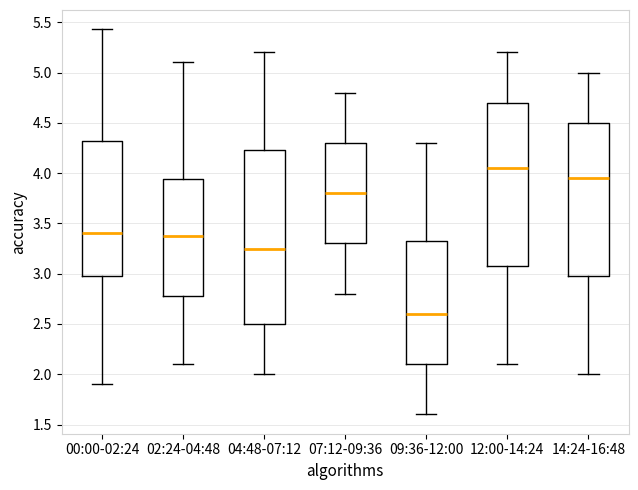

Comparing the boxes themselves (not the whiskers), which one is the tallest?

04:48-07:12